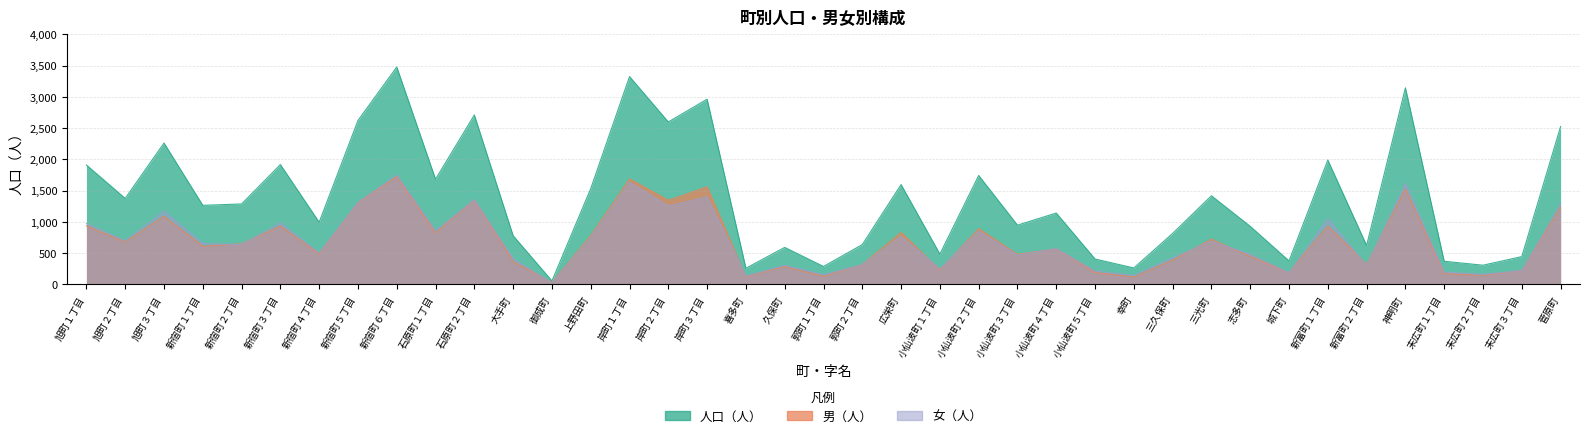

How many data points does each series have?

39